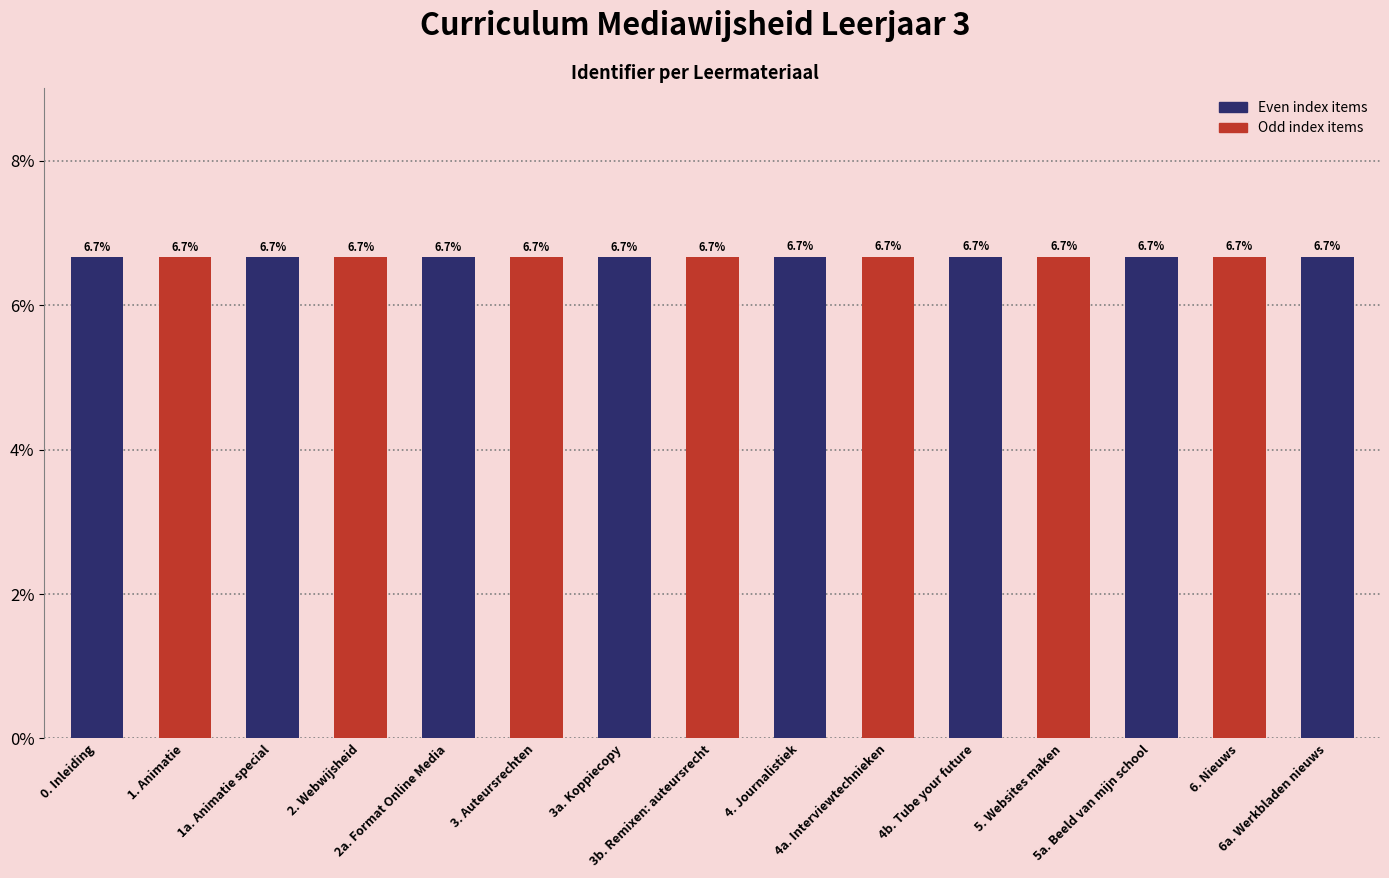

True or false: the data shows 6.7 at 3b. Remixen: auteursrecht.

True